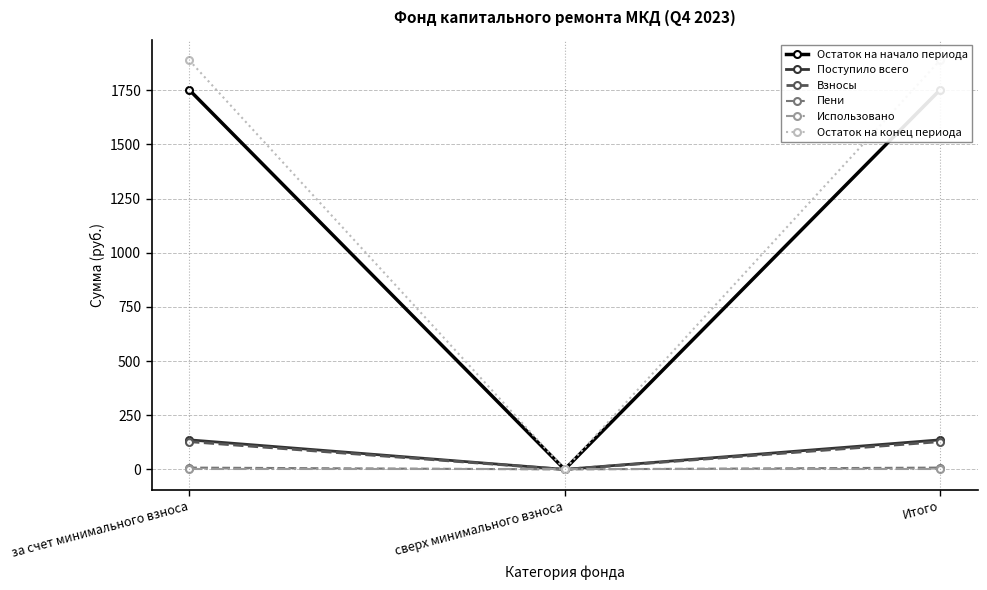

Where is Поступило всего nearest to the value 68?

сверх минимального взноса